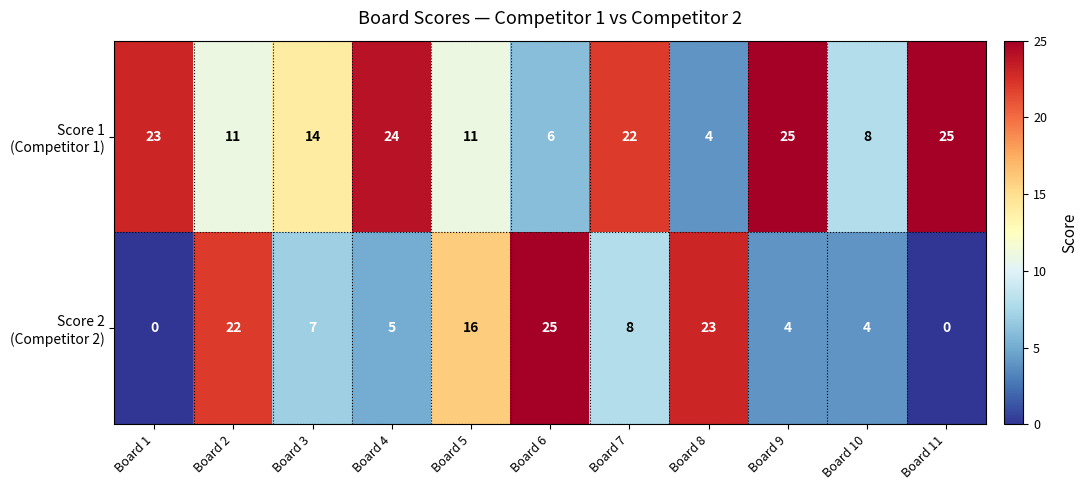

What is the spread (max minus min) of values at Board 9?

21